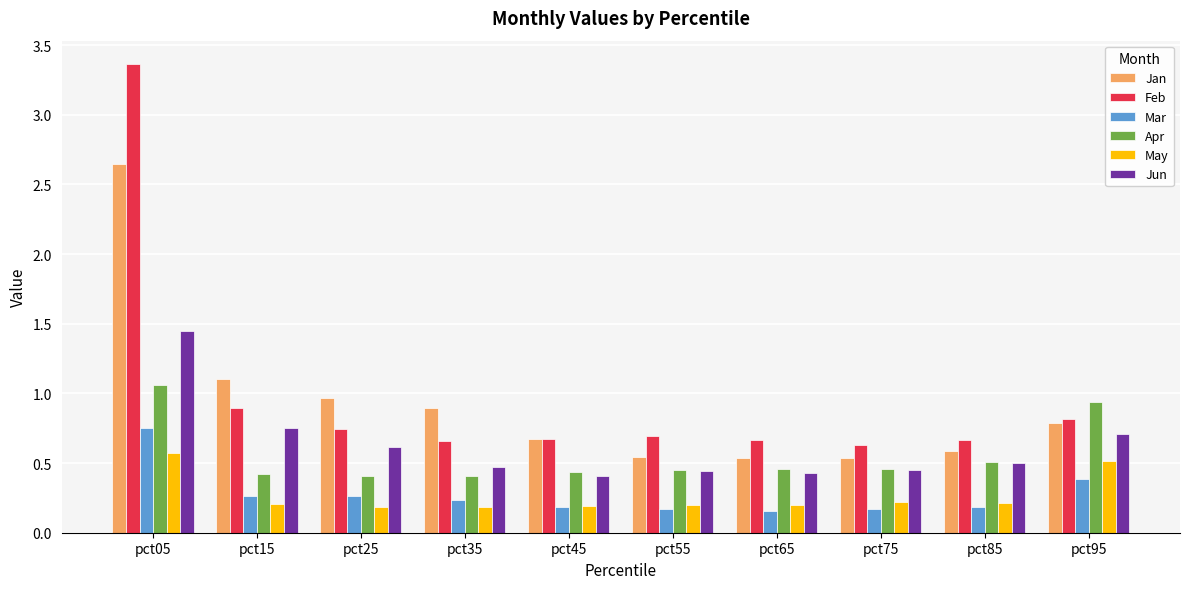

What is the difference between the second highest and minimum values in the Jan series?

0.6